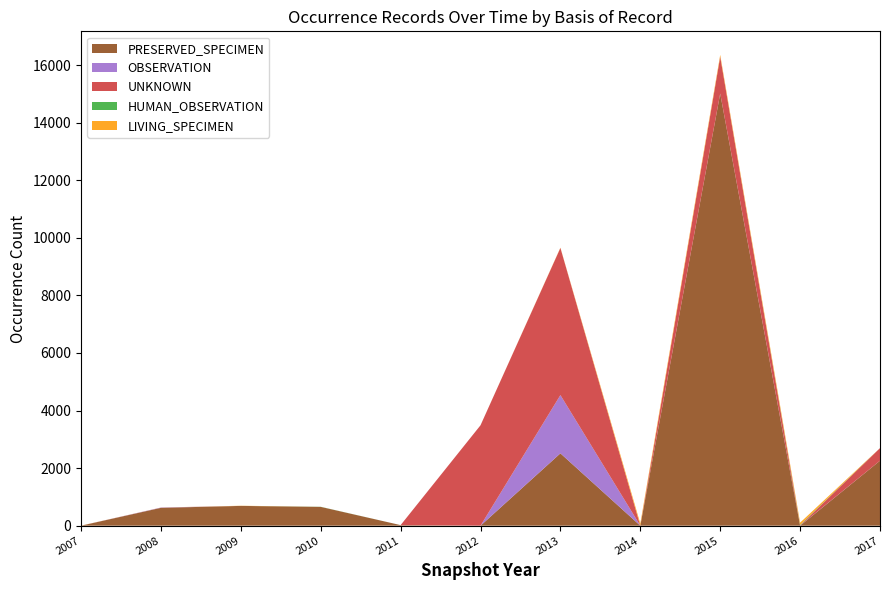

Which category has the highest value in the PRESERVED_SPECIMEN series?

2015